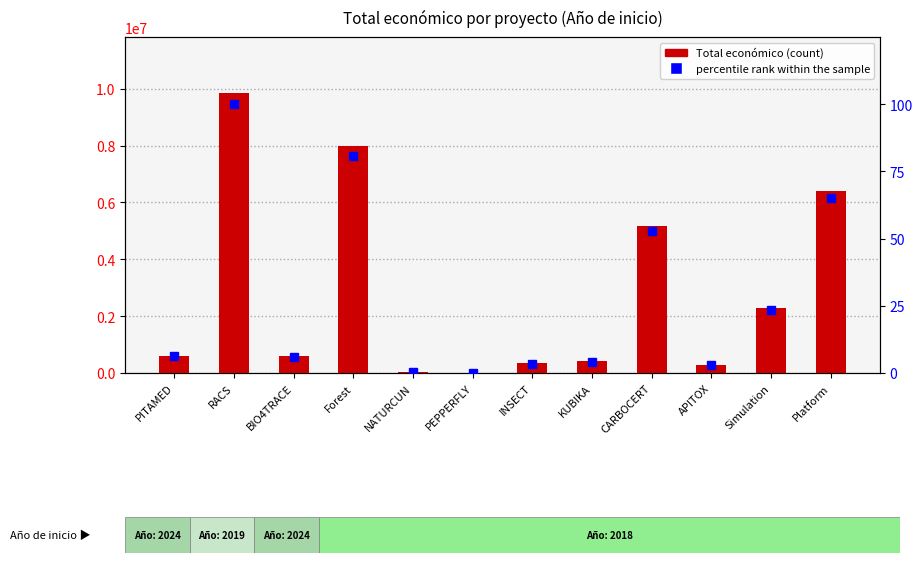

The value of Total económico at Platform is 6401275.0. True or false?

True